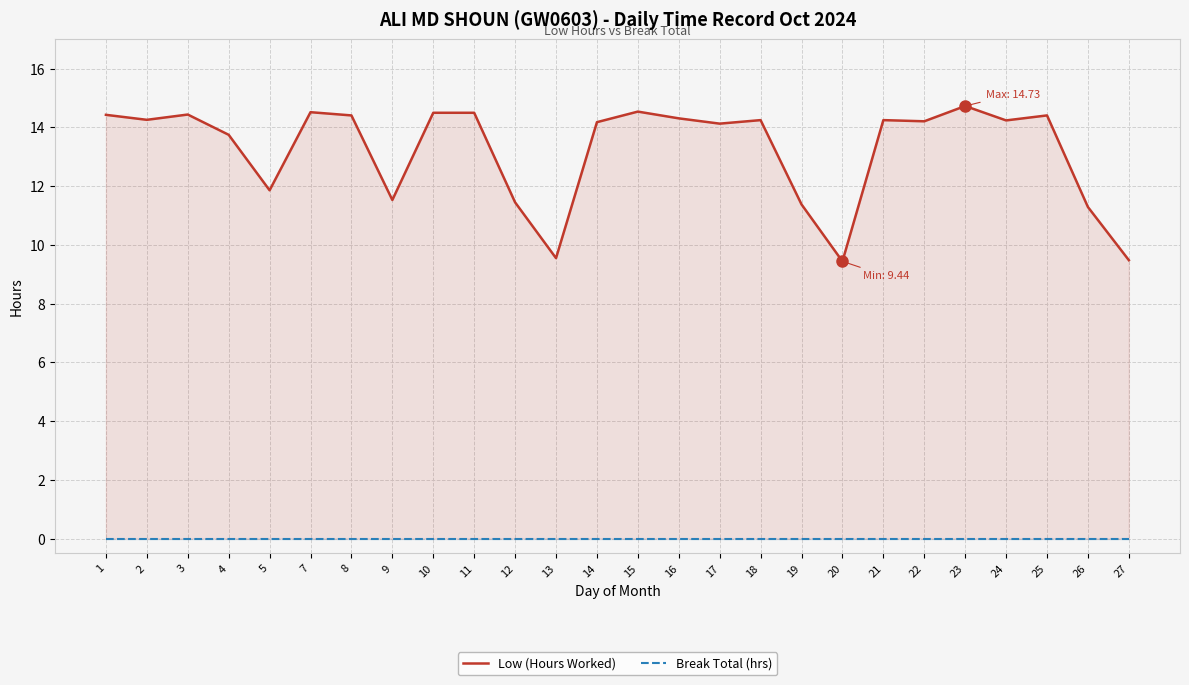

How many data points in Low (Hours Worked) are above 14?

17